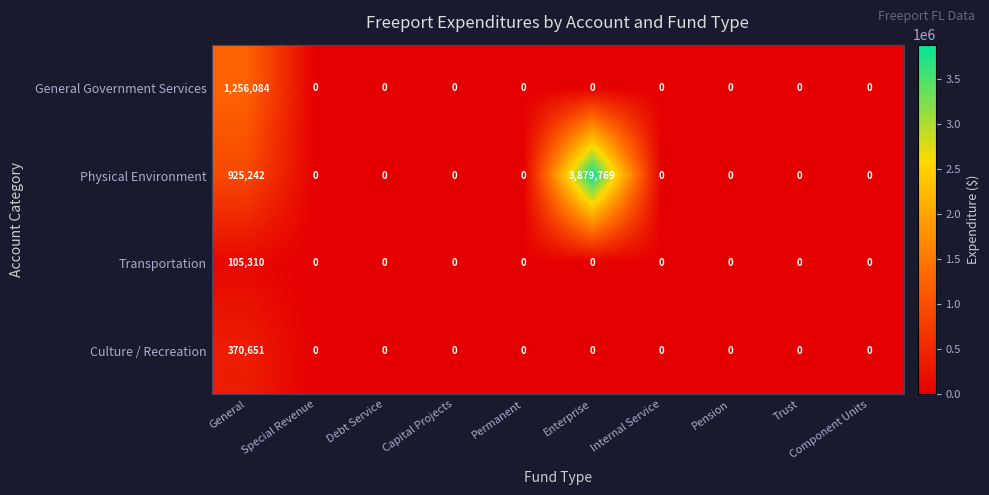

True or false: General Government Services has a value of 0 at Enterprise.

True